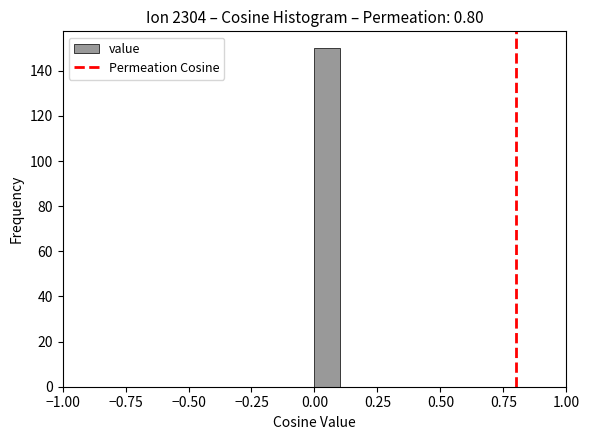

Read against the x-axis, roughly where is the centre of the tallest bar?

0.05